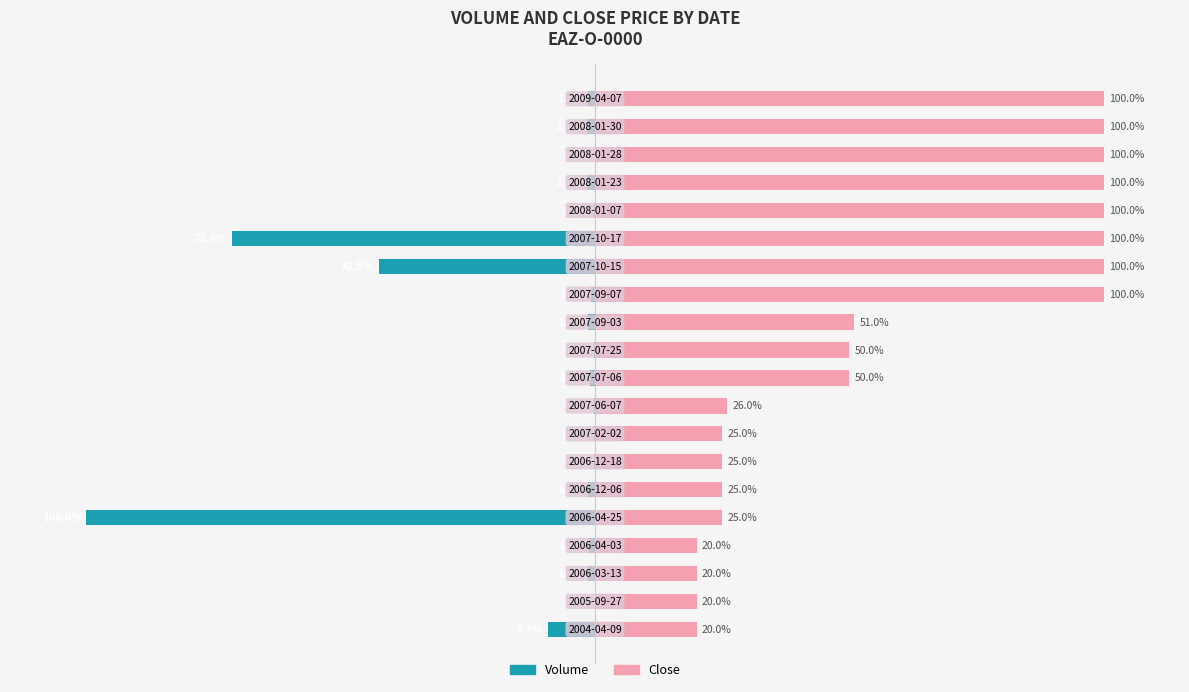

Which series has the largest total across all categories?

Close